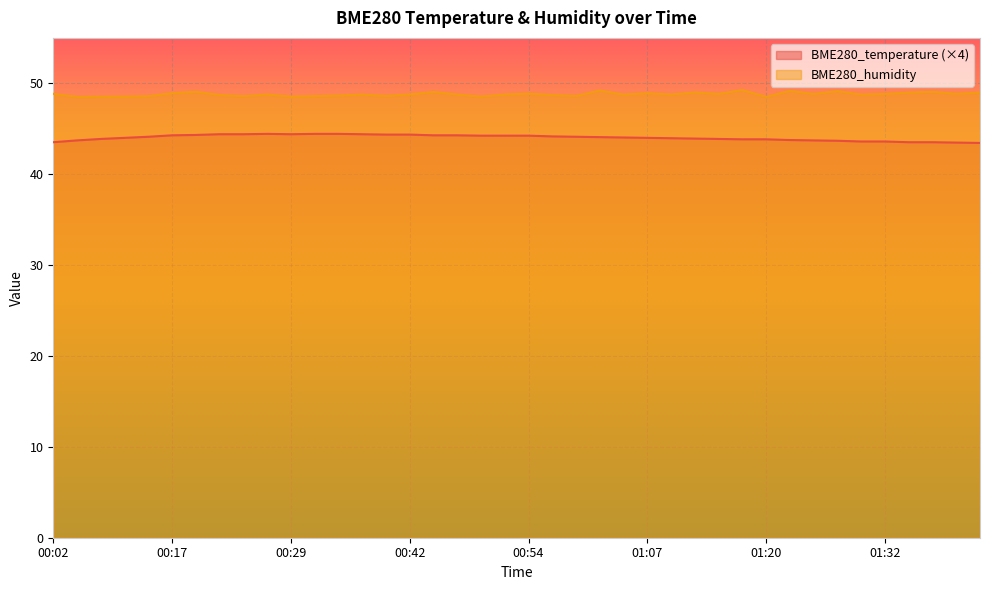

Where does the BME280_temperature series first go above 44?

00:12